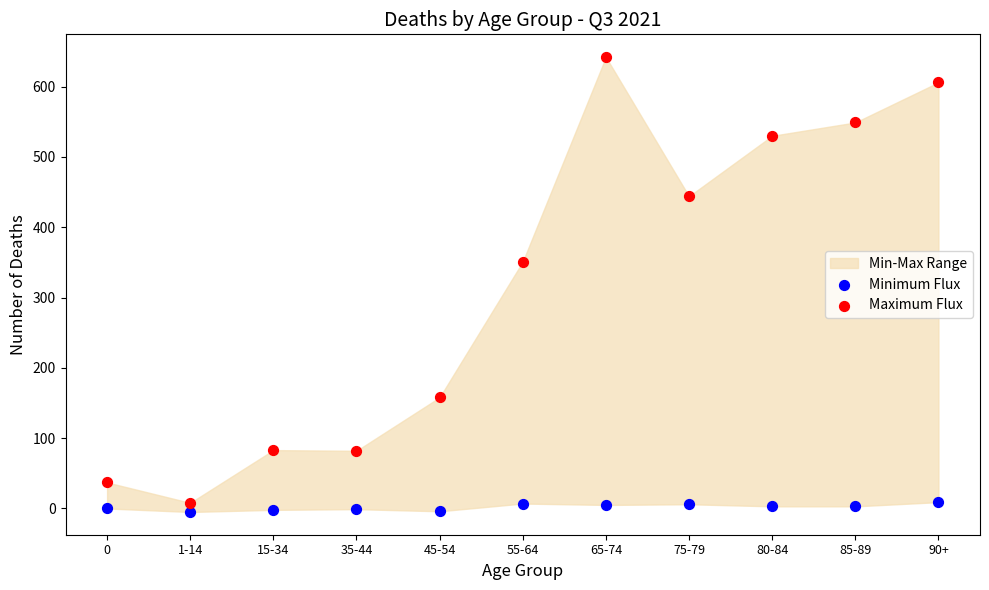

Which series has the largest Y range (max minus min)?

Maximum Flux